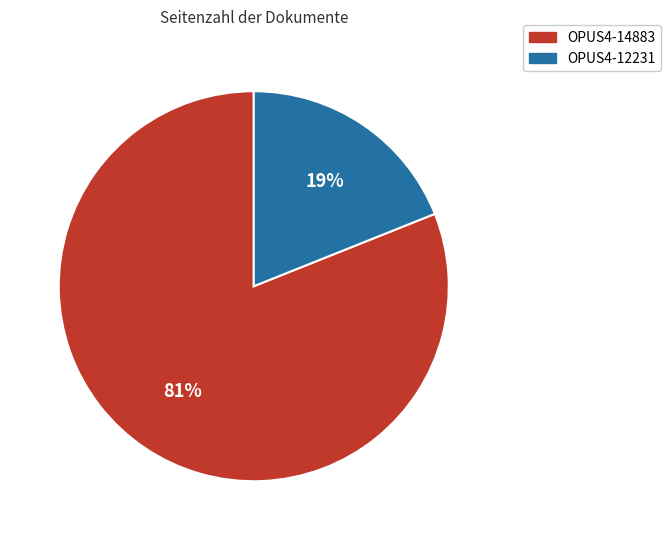

Between OPUS4-14883 and OPUS4-12231, which is larger?

OPUS4-14883